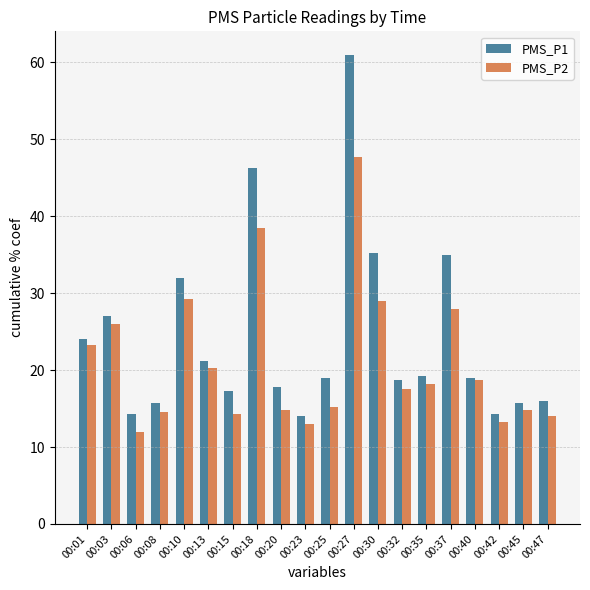

What is the maximum value for PMS_P1?

61.0